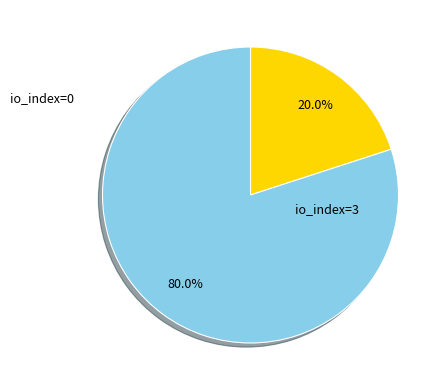

Does any single category account for the majority?

Yes